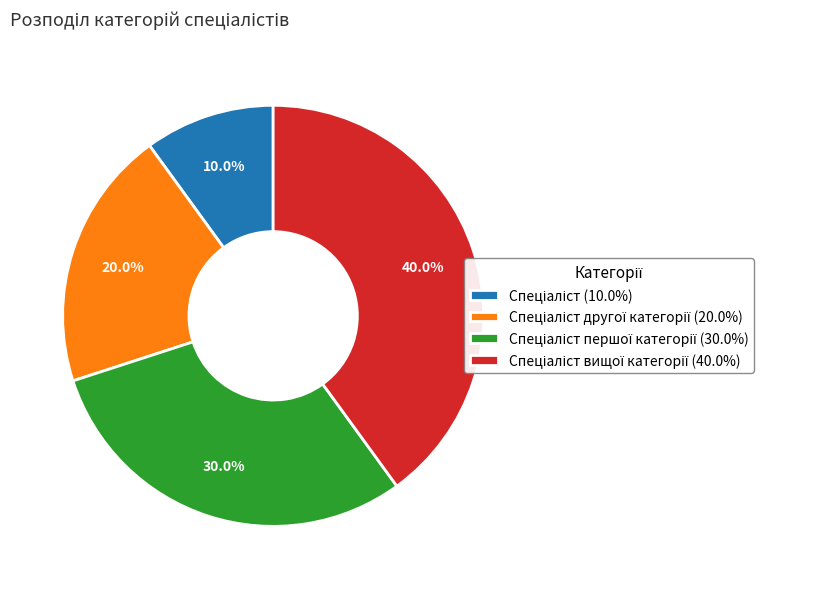

Does any single category account for the majority?

No